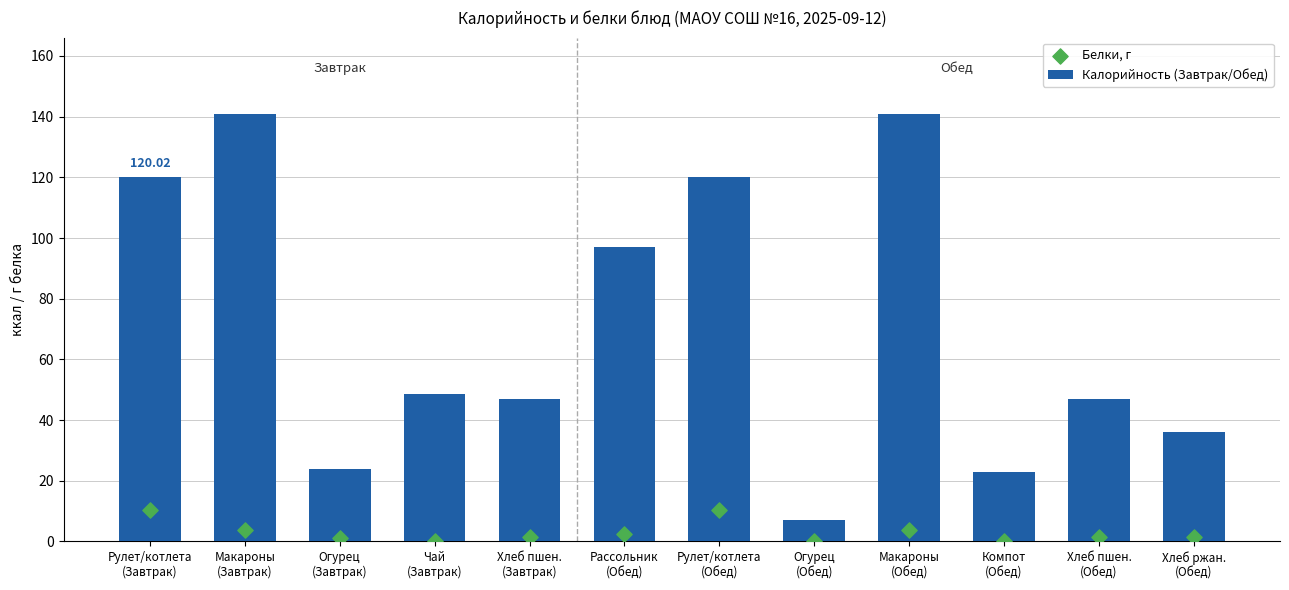

Which series reaches the maximum Y coordinate?

Калорийность (Завтрак/Обед)